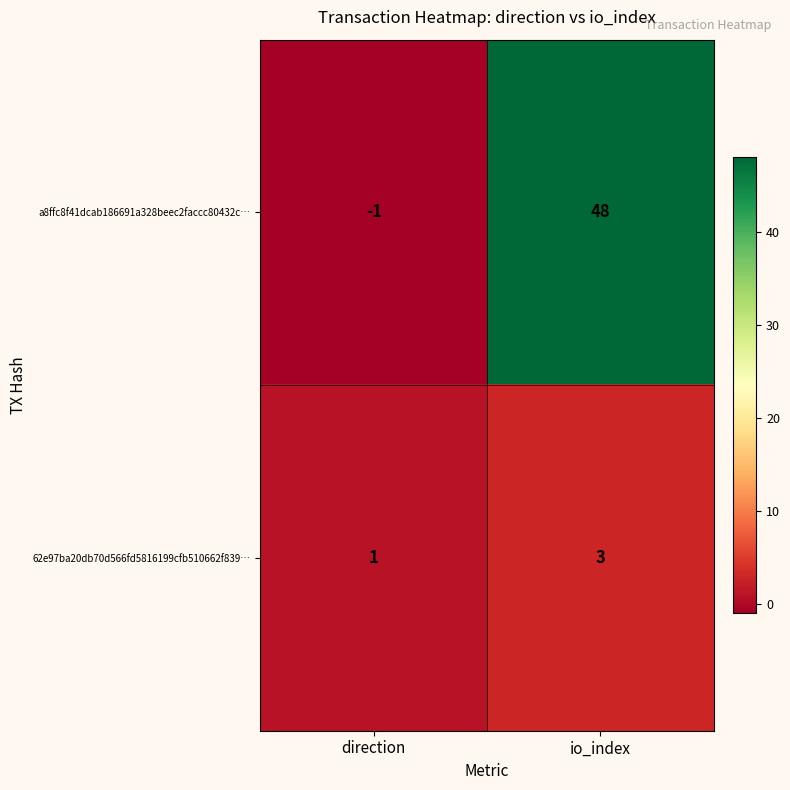

The value of a8ffc8f41dcab186691a328beec2faccc80432c… at direction is 0. True or false?

False